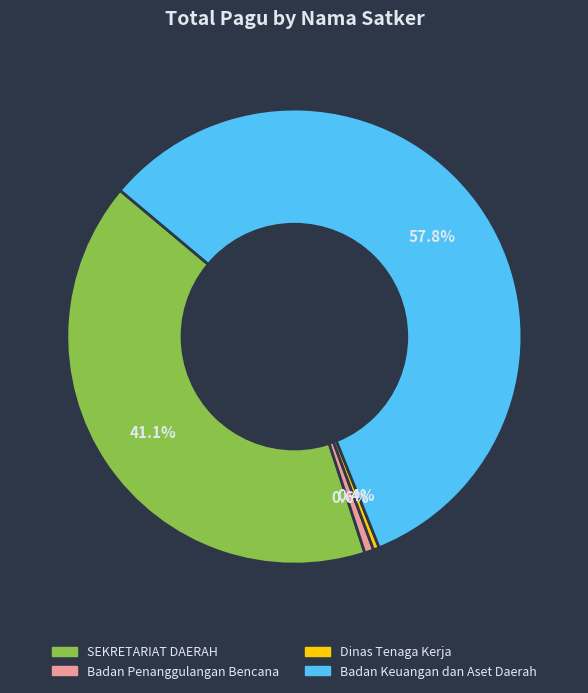

Does any single category account for the majority?

Yes